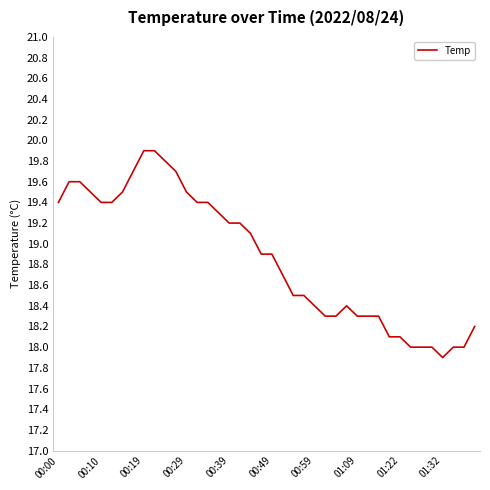

What is the smallest value displayed?

17.9